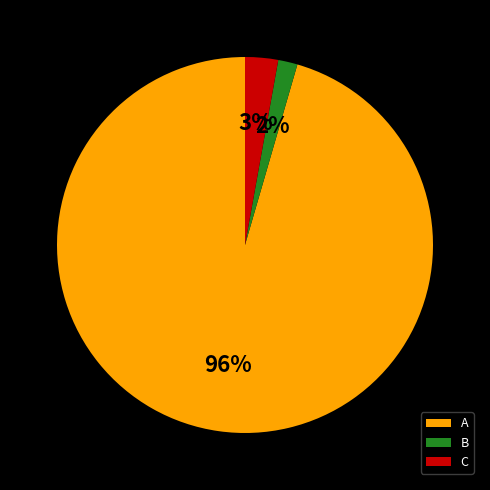

Which has a higher value, B or A?

A